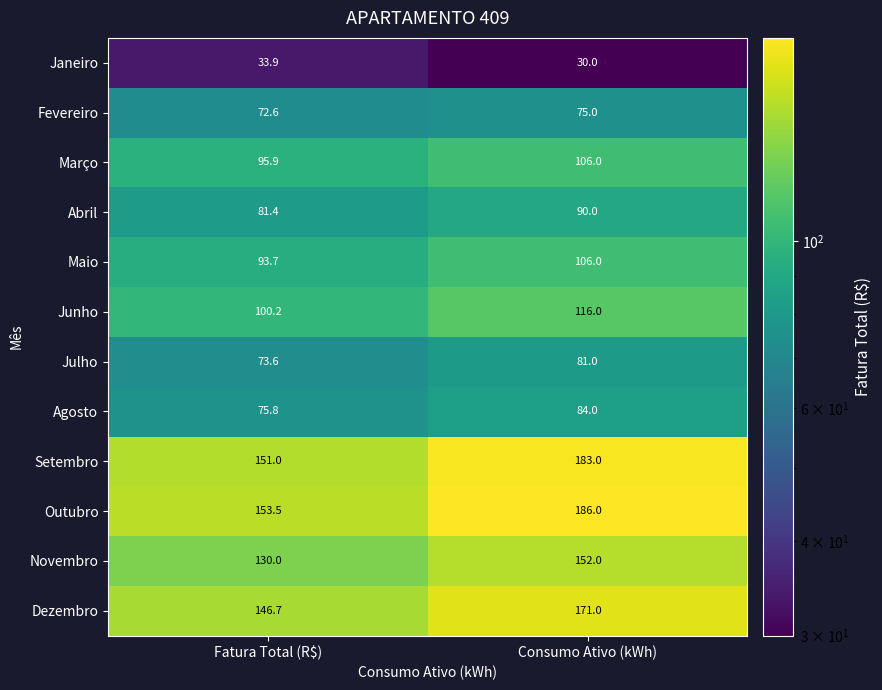

Which series changed the most between Fatura Total (R$) and Consumo Ativo (kWh)?

Outubro